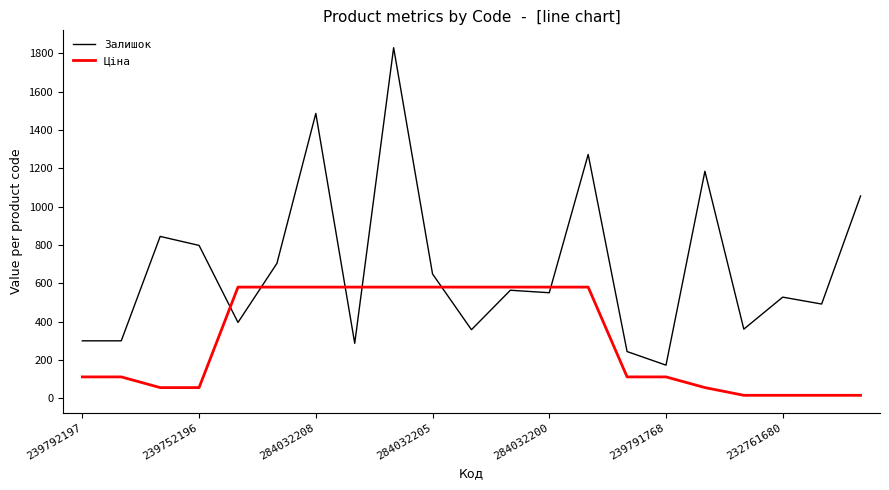

Which series has the largest total across all categories?

Залишок